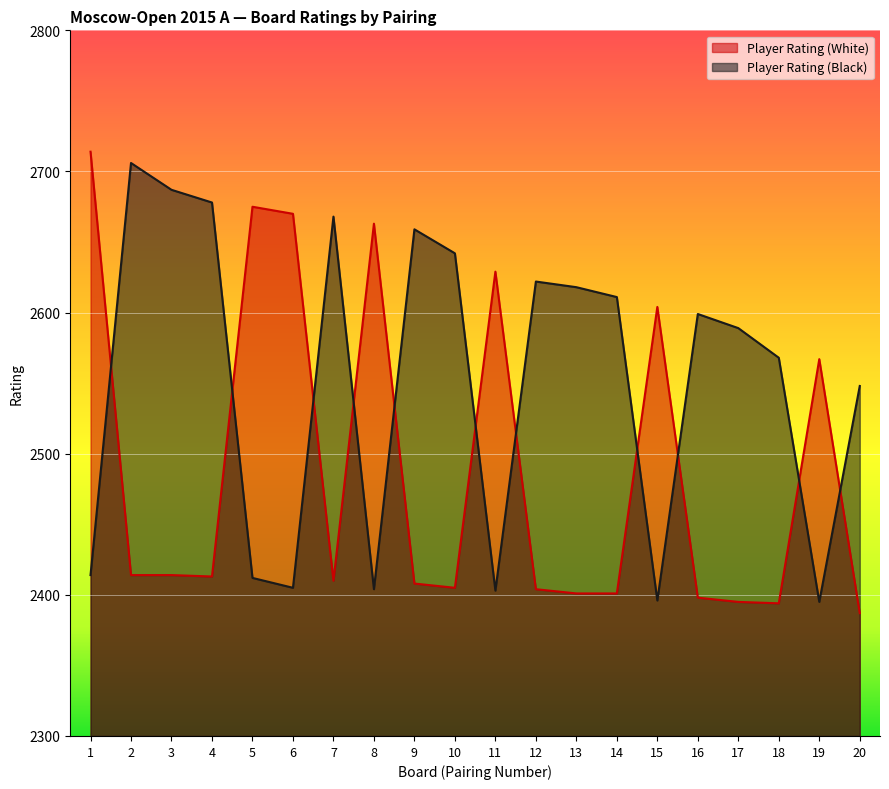

Where is the first local maximum for Player Rating (Black)?

2